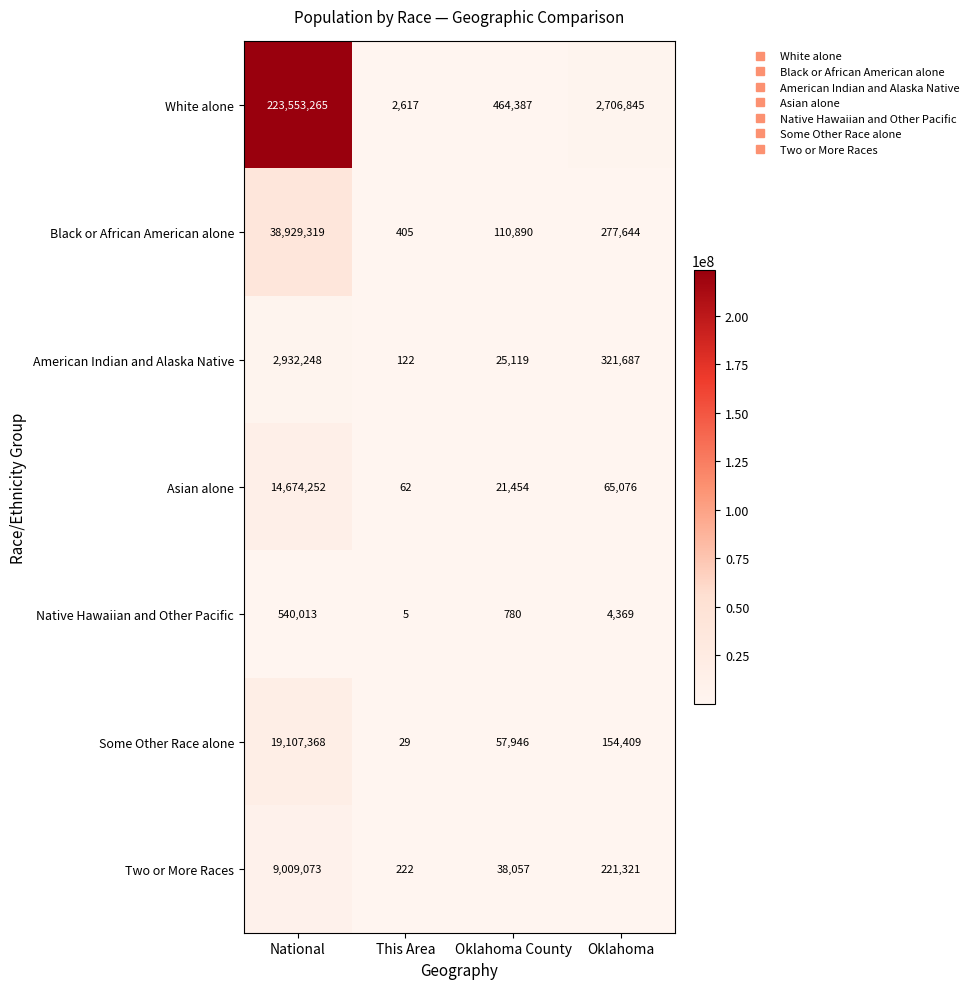

At how many categories does at least one series exceed 162927625?

1